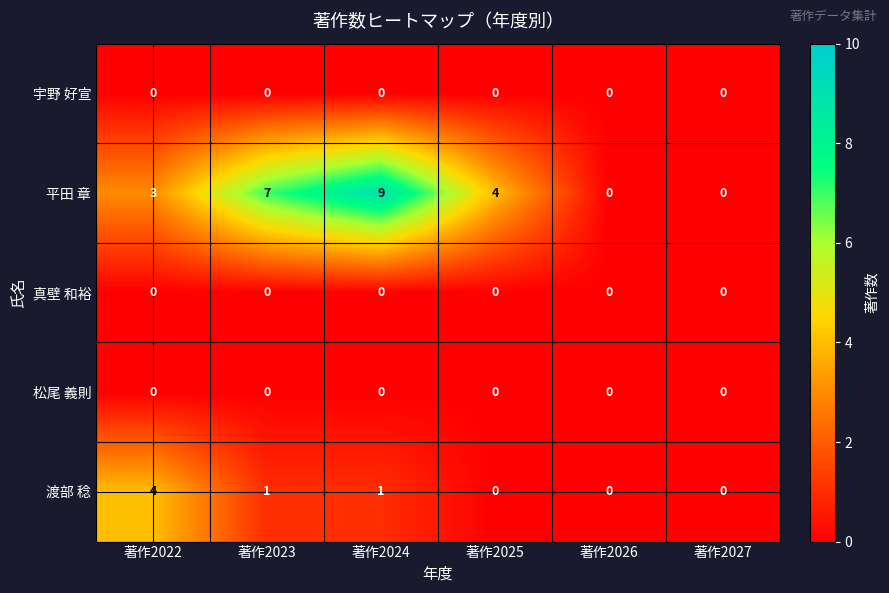

What is the greatest value displayed?

9